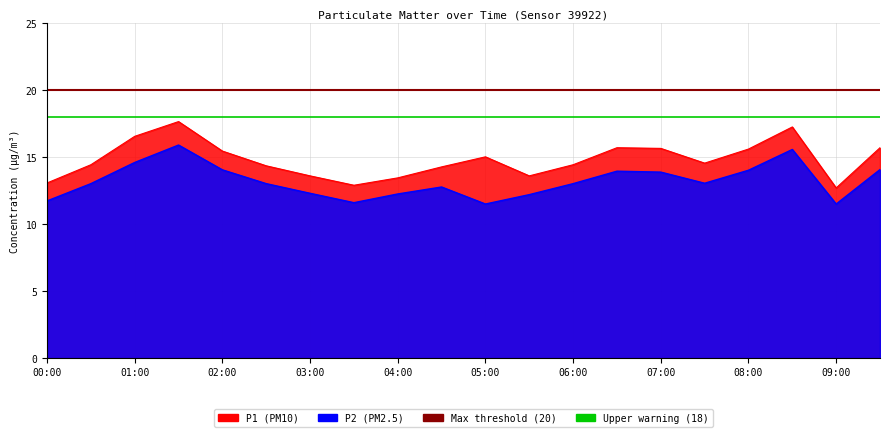

What is the value of the Upper warning (18) point at the 2nd from the left?

18